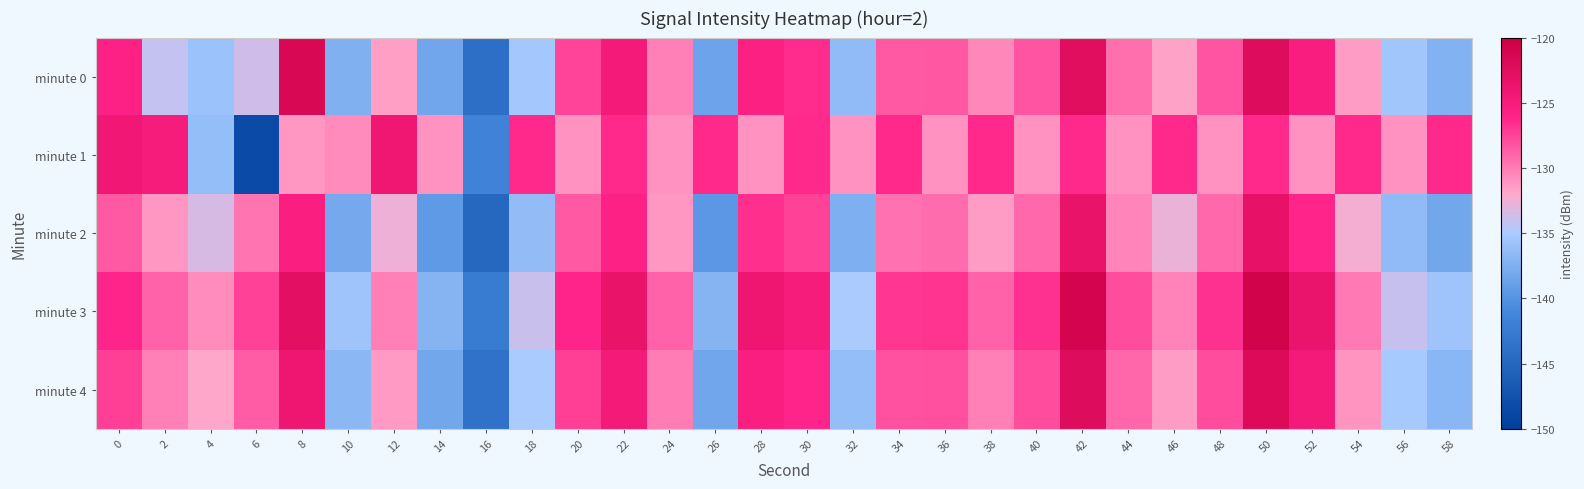

List the series in order of their peak value, highest first.

minute 3, minute 0, minute 4, minute 2, minute 1